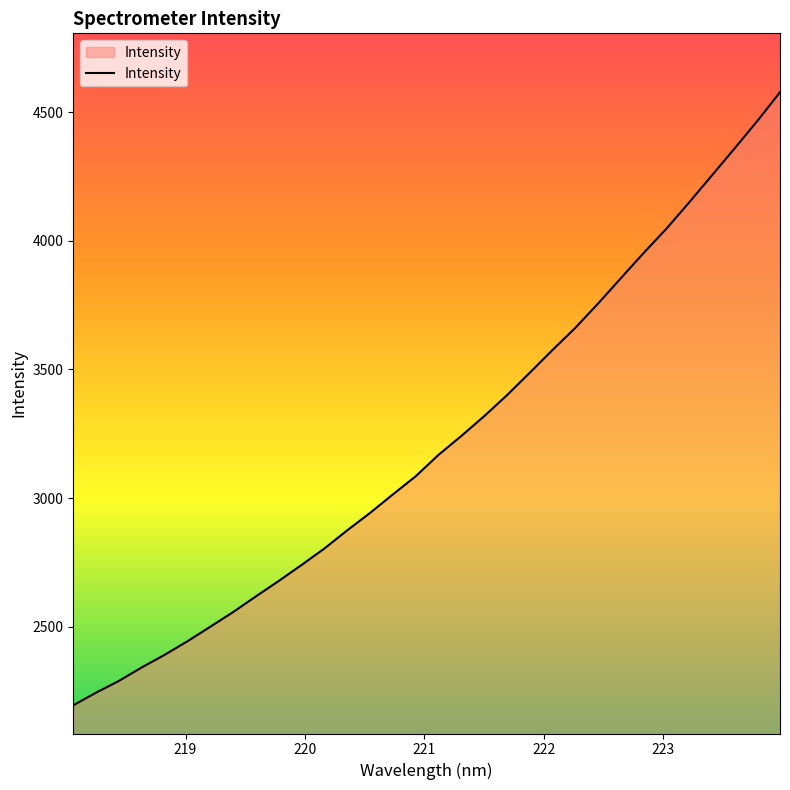

What is the difference between the maximum and minimum values?

2383.6